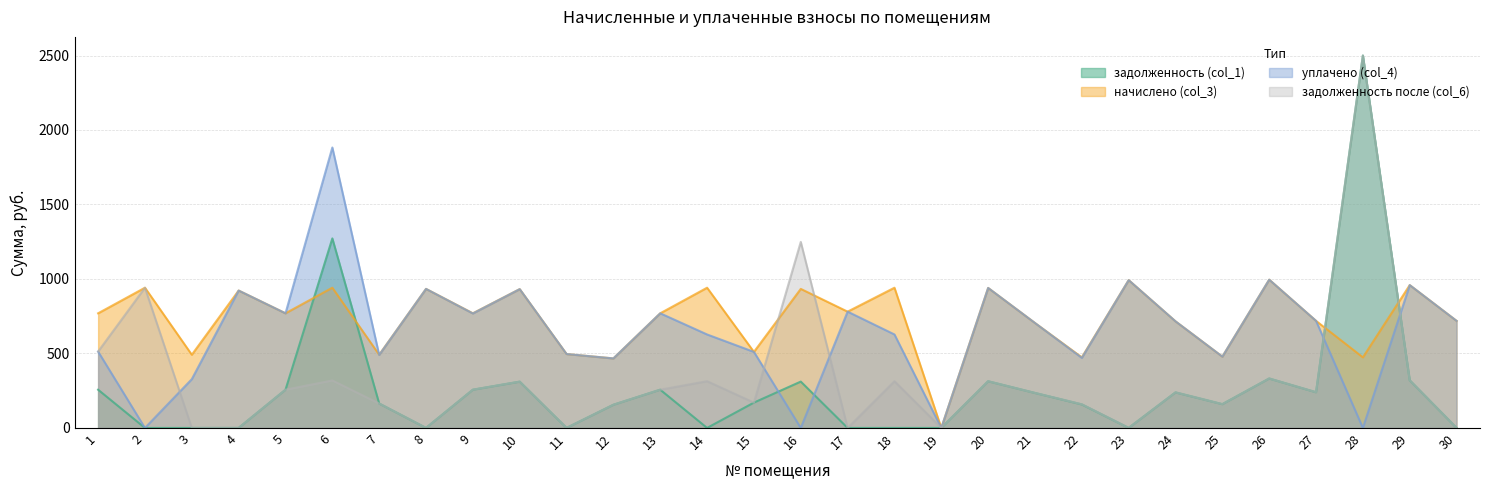

How many lines are shown in the chart?

4